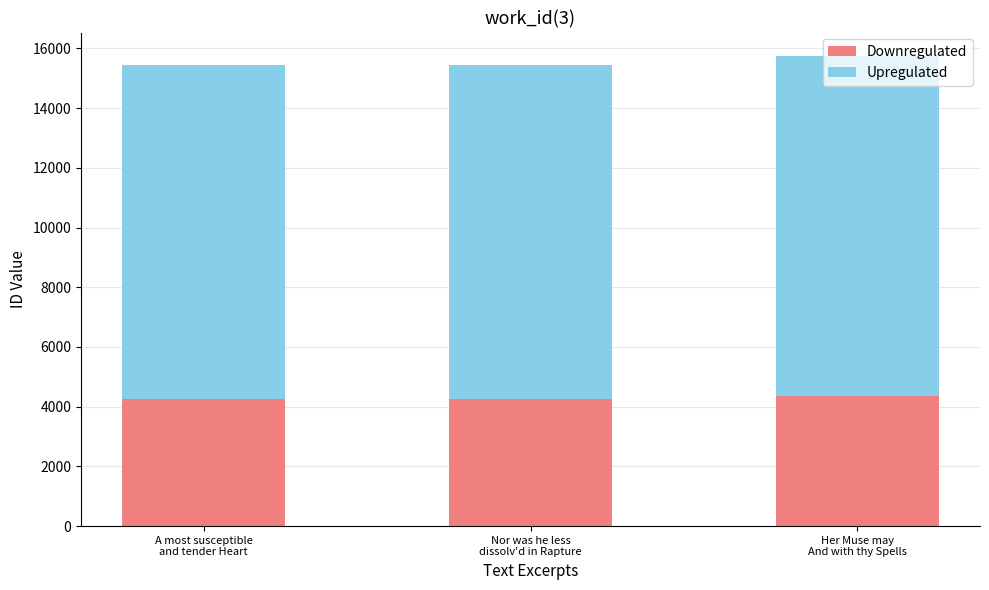

What is the average value of the Downregulated series?

4297